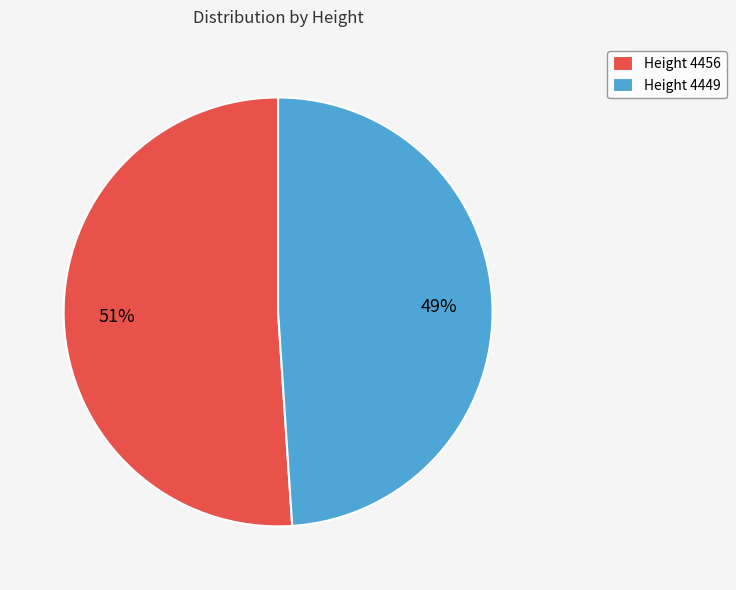

Between Height 4449 and Height 4456, which is larger?

Height 4456